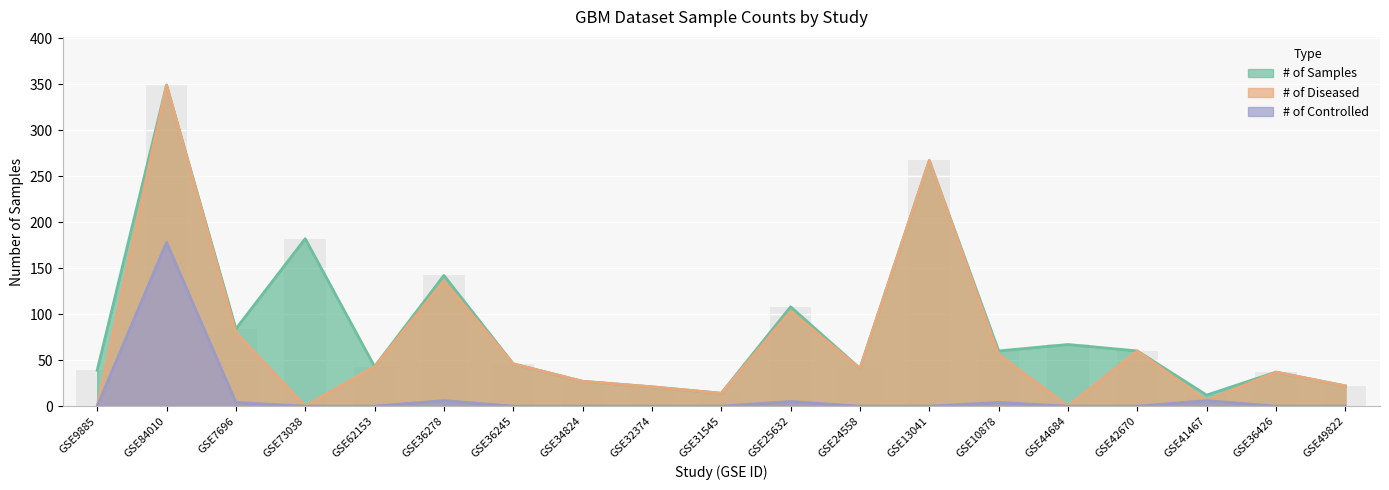

True or false: # of Controlled has a value of -82 at GSE73038.

False